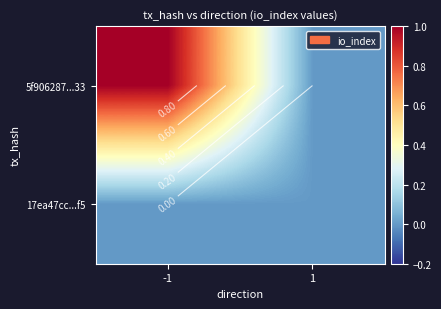

What is the spread (max minus min) of values at -1?

1